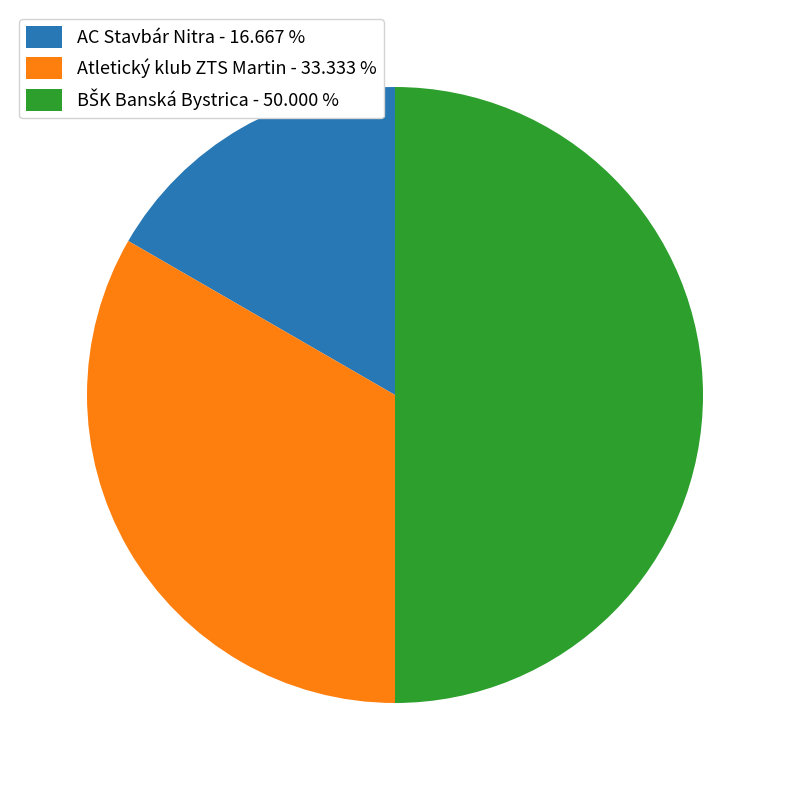

Does AC Stavbár Nitra - 16.667 % account for over 50% of the chart?

No